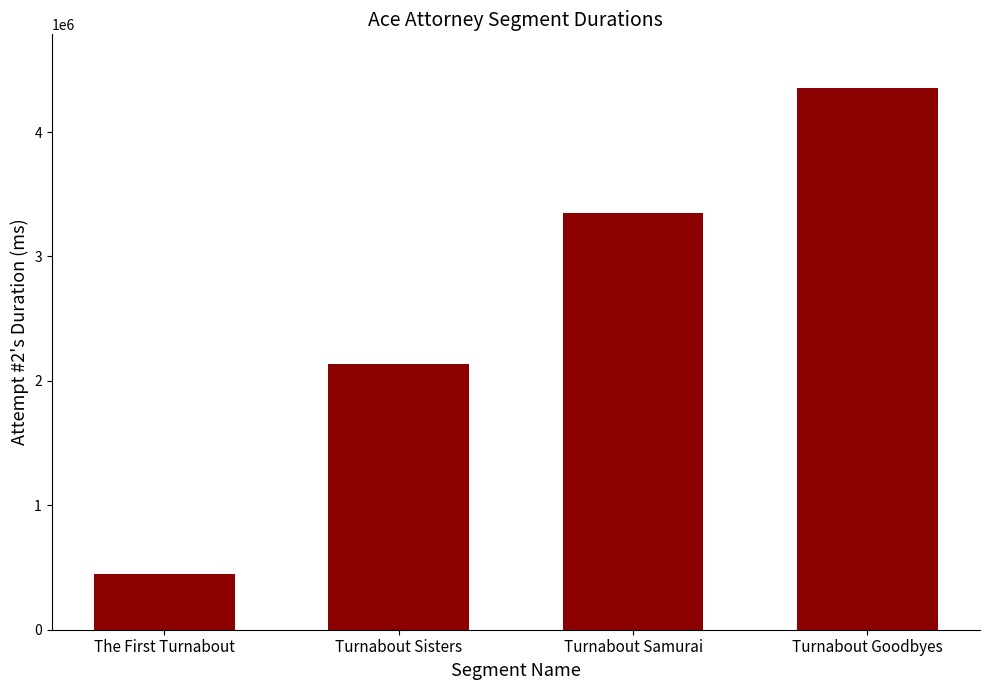

The value at Turnabout Sisters is 3049866. True or false?

False